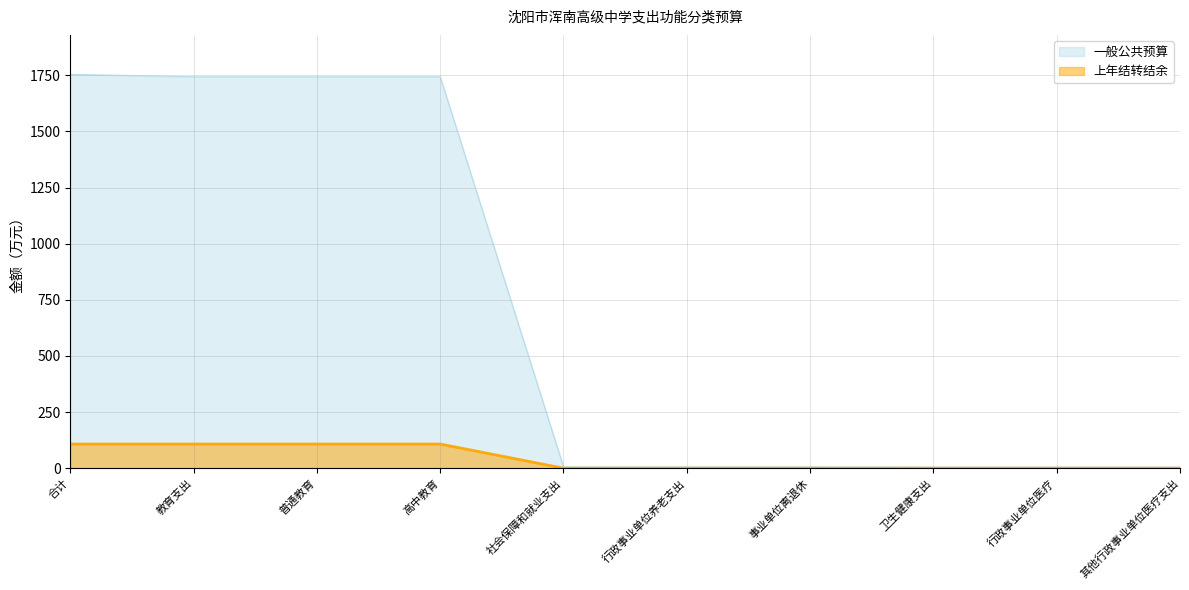

How many data points does each series have?

10